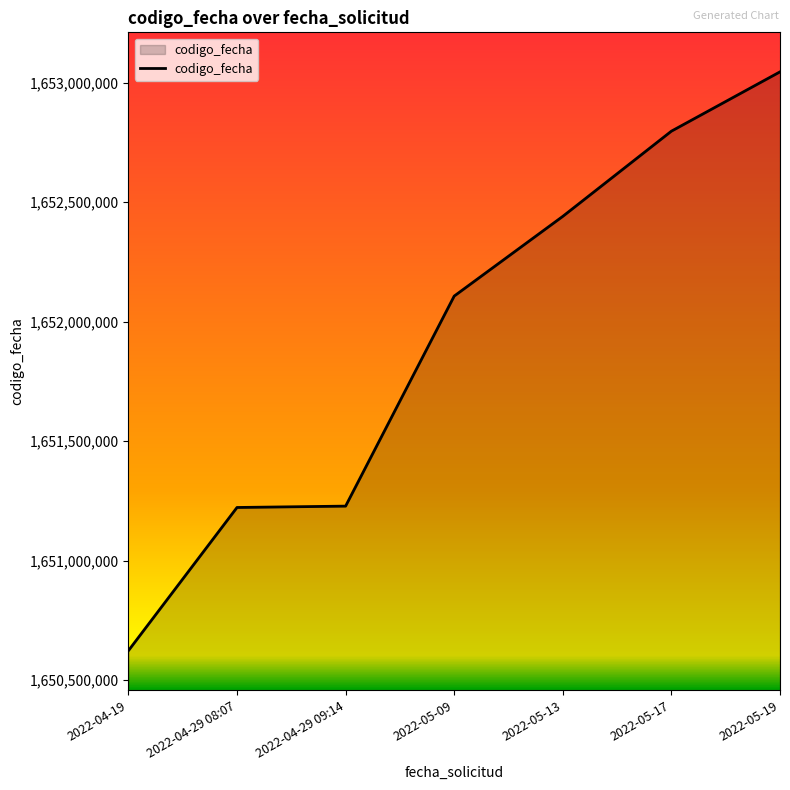

True or false: the data has more than 1 interior local peaks.

False